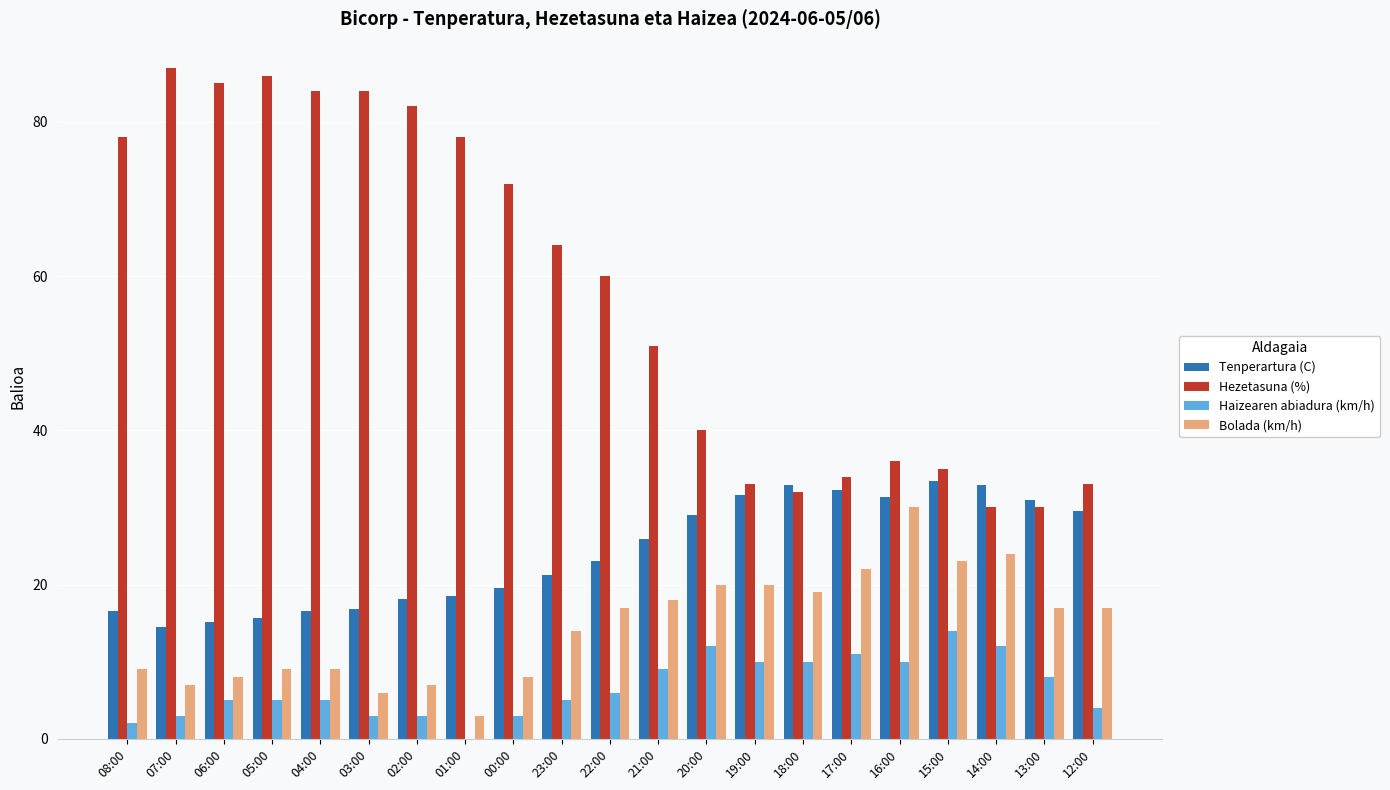

Is it true that Tenperartura (C) equals 21.2 at 23:00?

True